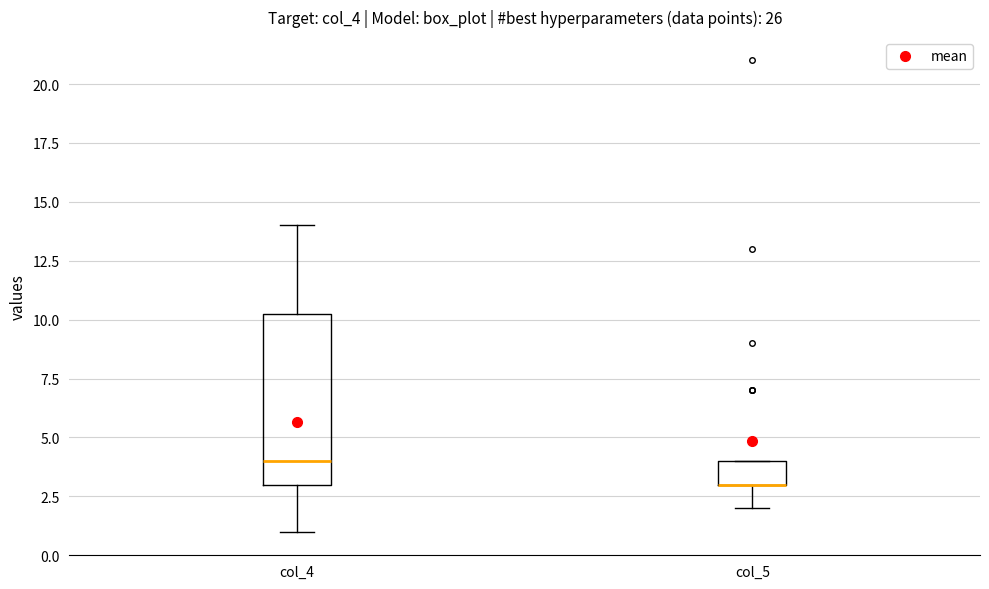

Reading left to right, transcribe this box plot: for each box, give where its median line is, the range the box spans, and where its two whiskers end, as read against the y-axis. The values are not printed on the chart, so give them approximately, as read against the axis.

col_4: median 4.0, box 3.0 to 10.5, whiskers 1.0 to 14.0
col_5: median 3.0 (drawn on the box's lower edge), box 3.0 to 4.0, whiskers 2.0 to 4.0